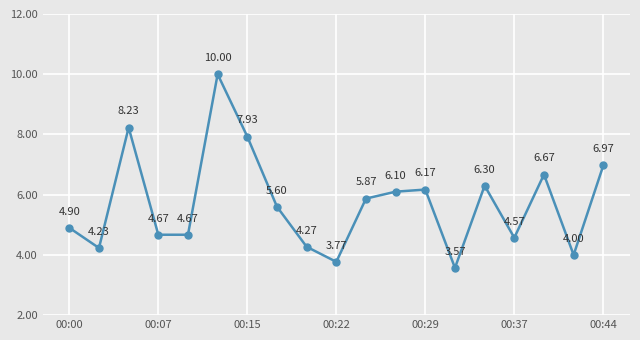

True or false: the data has more than 1 interior local peaks.

True